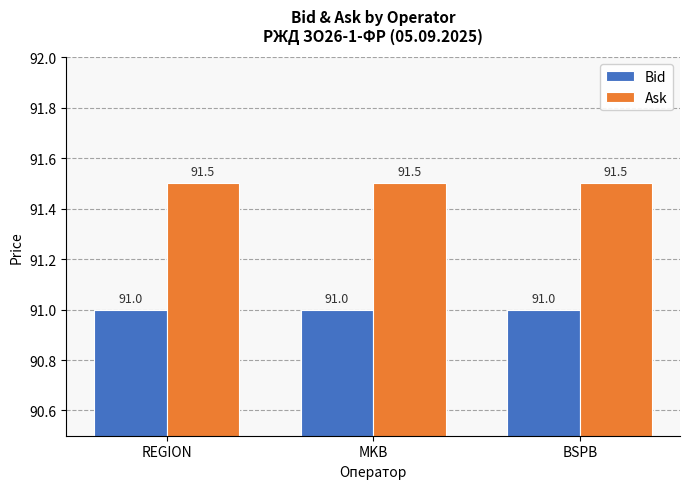

At MKB, list the series in order from largest to smallest.

Ask, Bid